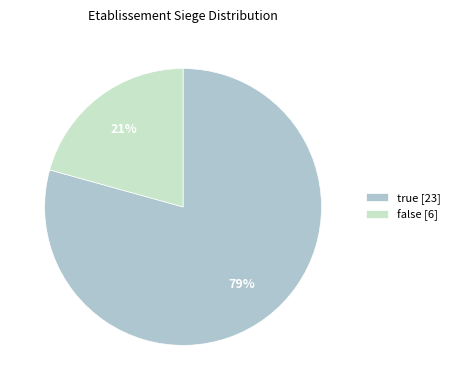

To the nearest percent, what percentage of the pie is false?

21%